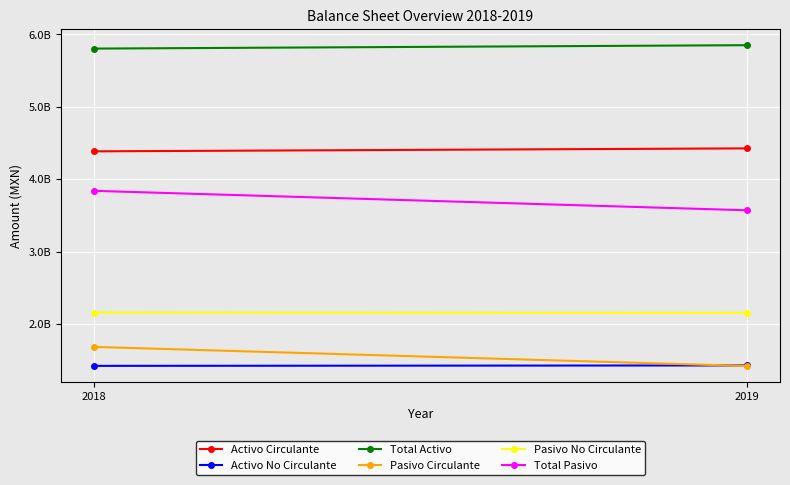

Between 2018 and 2019, which series saw the biggest shift?

Total Pasivo